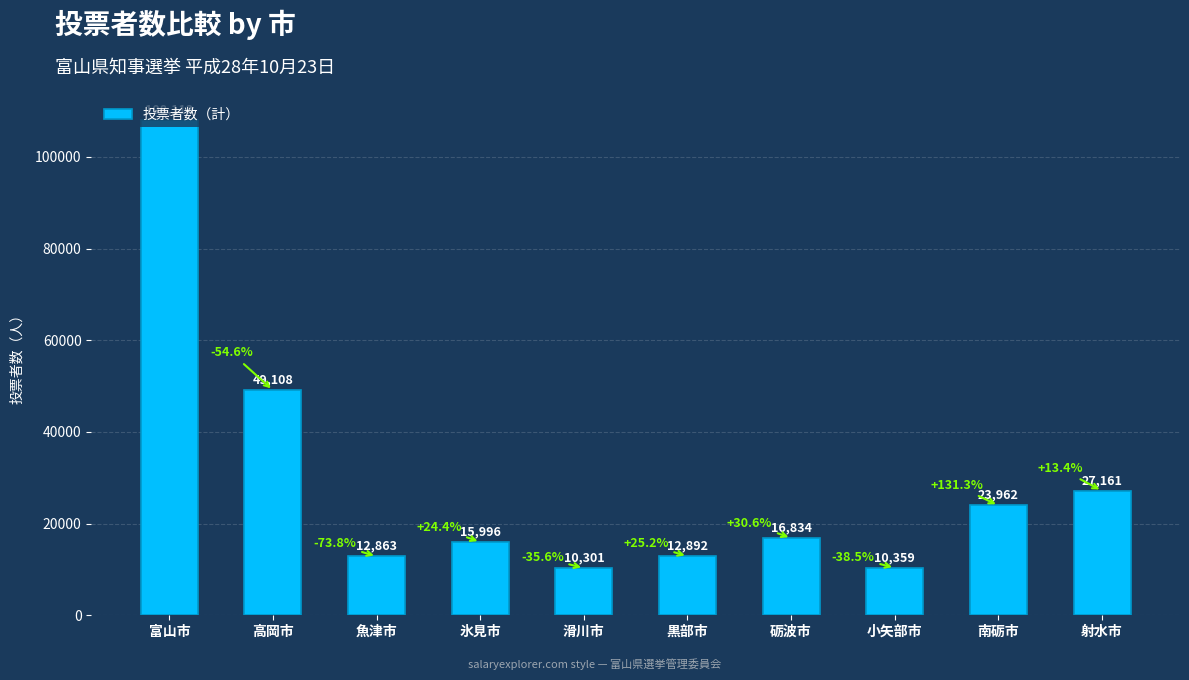

What is the label of the 8th bar from the right?

魚津市